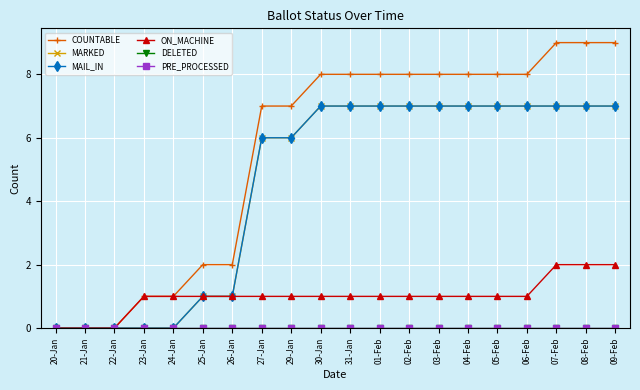

Which category has the highest value in the COUNTABLE series?

07-Feb